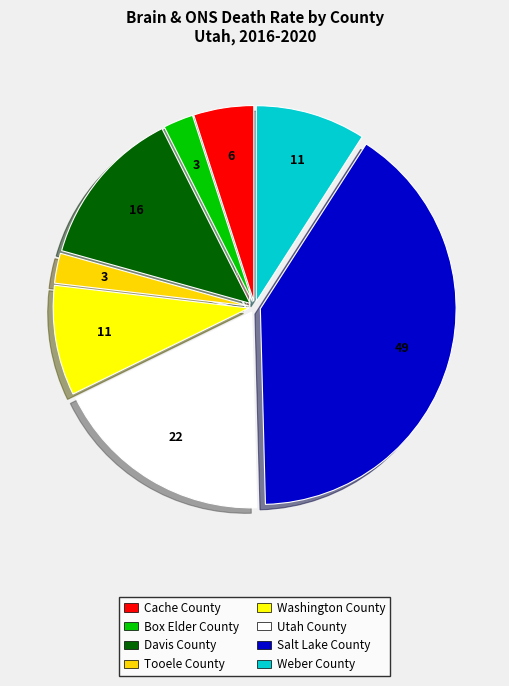

Approximately how many times larger is the value at Tooele County compared to Cache County?

0.5